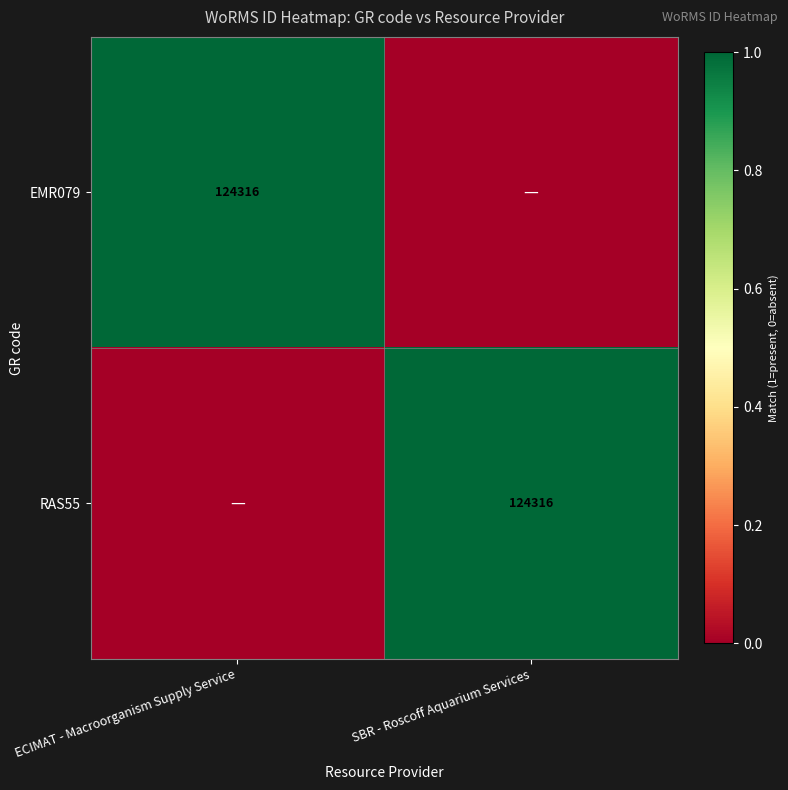

Is it true that EMR079 equals 124316 at ECIMAT - Macroorganism Supply Service?

True